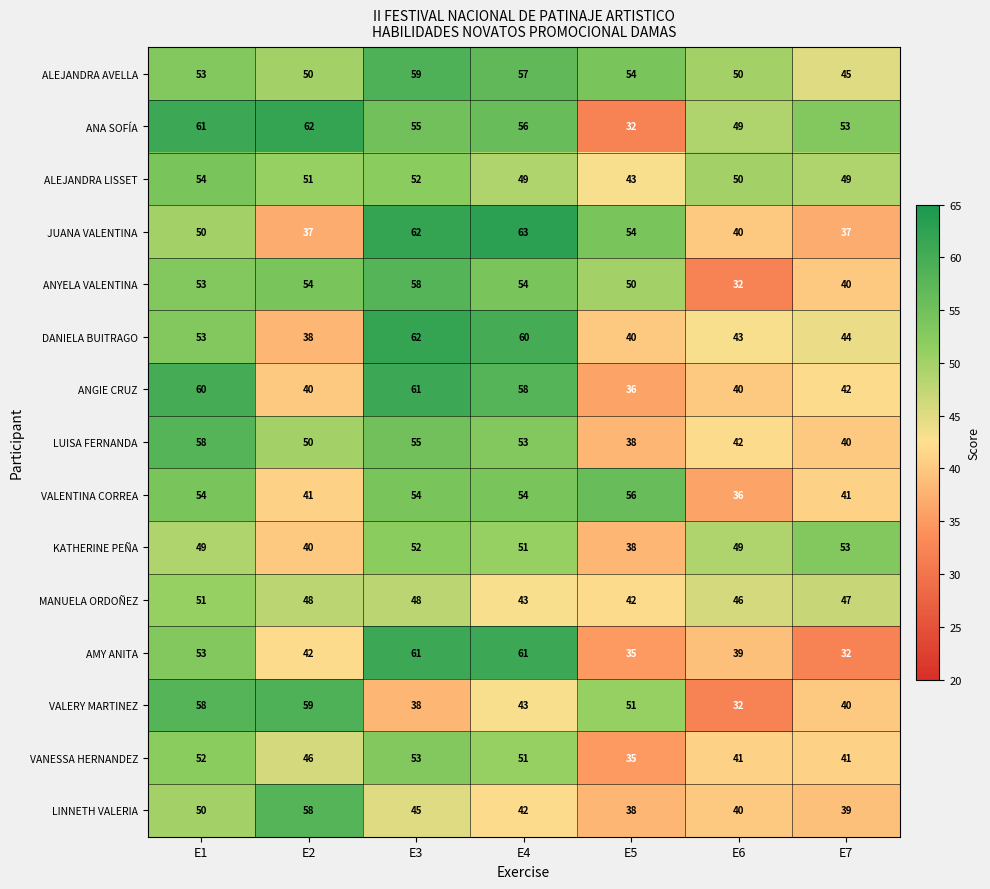

Which series has the largest range (max minus min)?

ANA SOFÍA